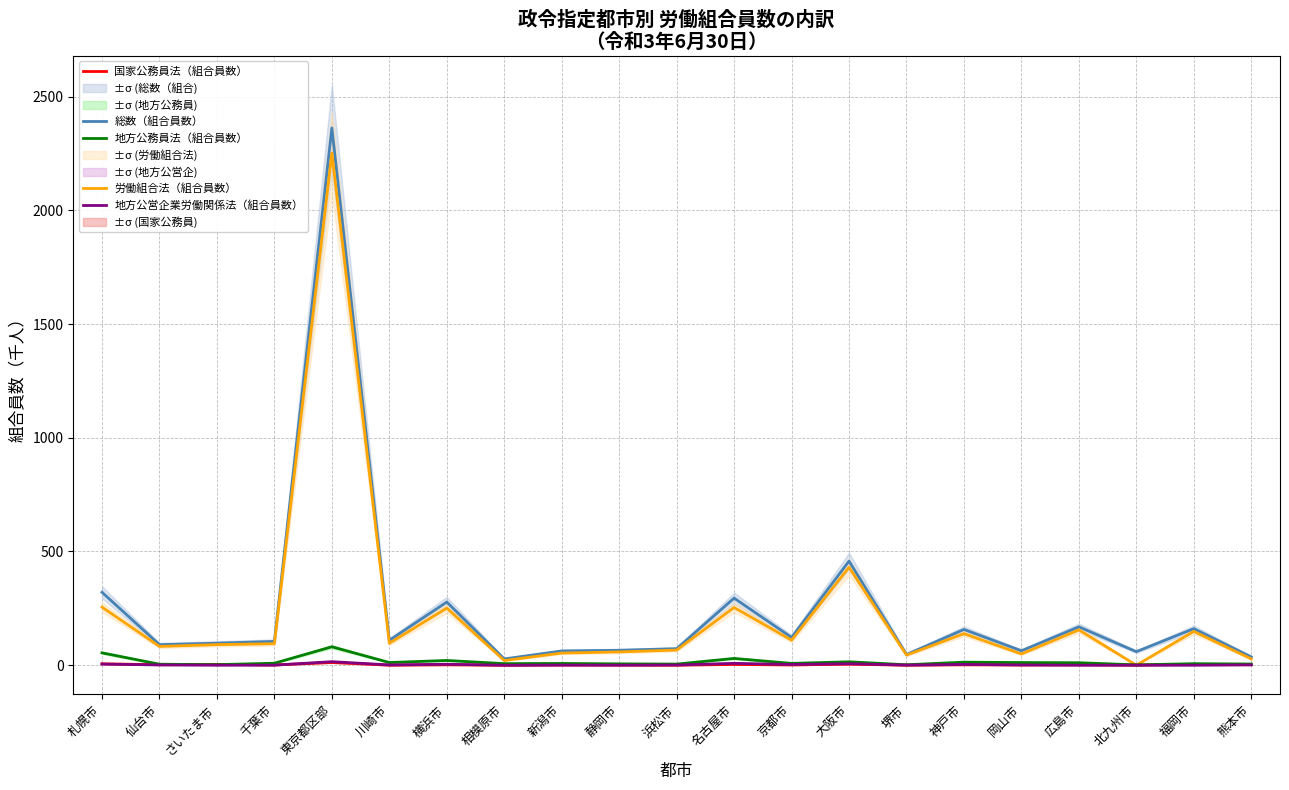

True or false: 地方公営企業労働関係法（組合員数） and 国家公務員法（組合員数） cross at least once.

True